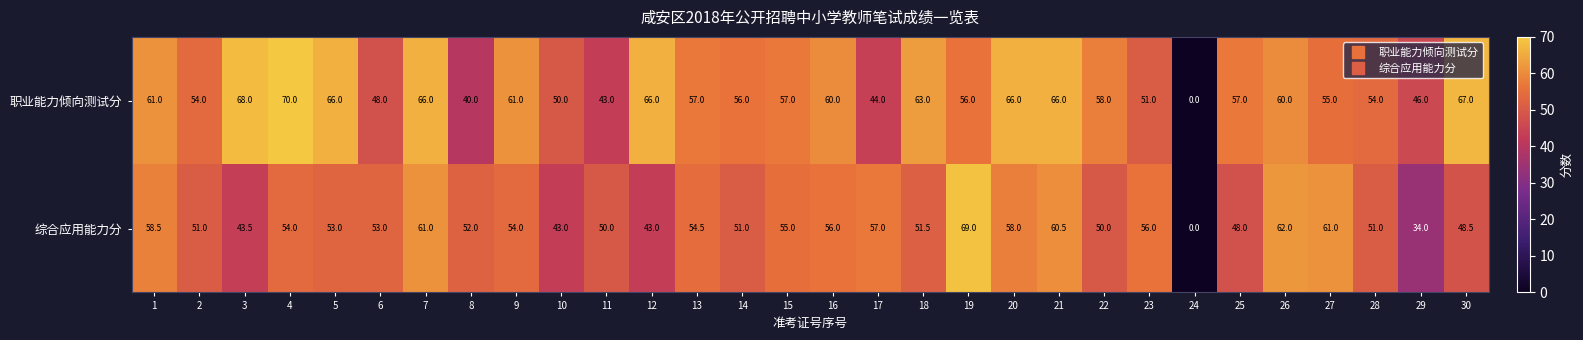

Where is 职业能力倾向测试分 nearest to the value 35?

8